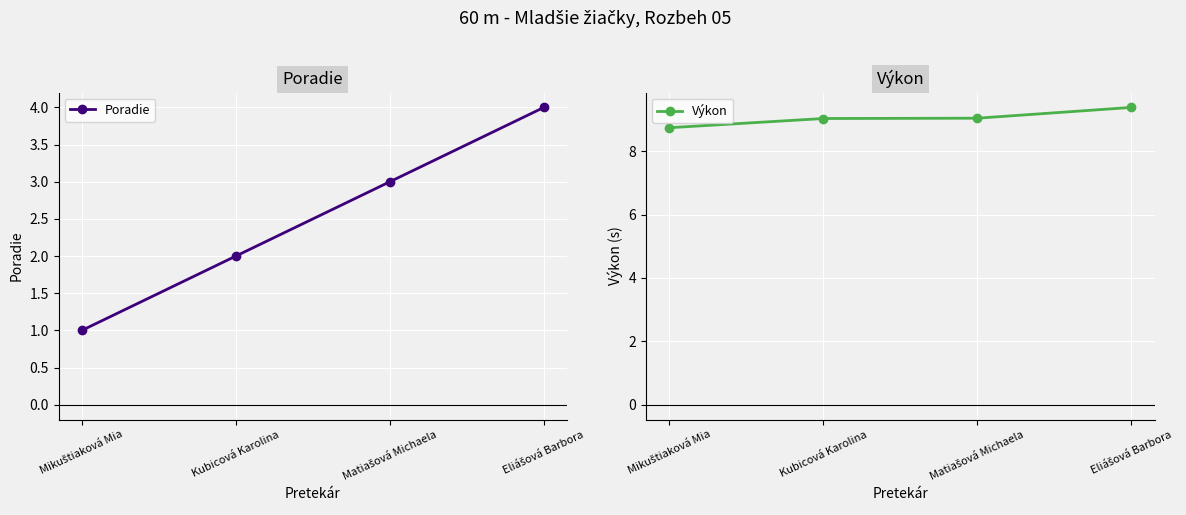

Is it true that Výkon equals 15.7 at Mikuštiaková Mia?

False